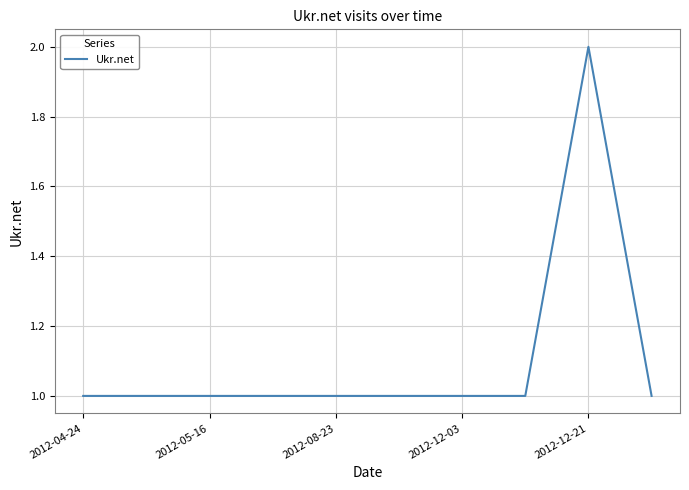

How many values are between 1 and 2?

10